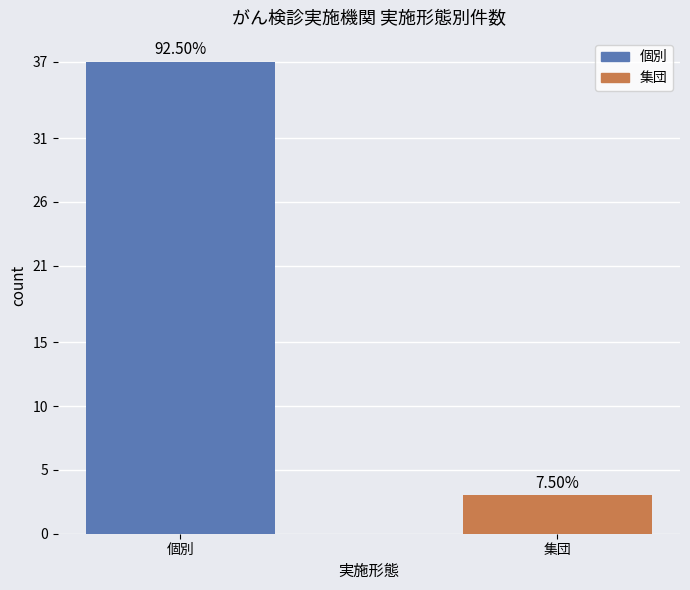

What is the difference between the maximum and minimum values?

34